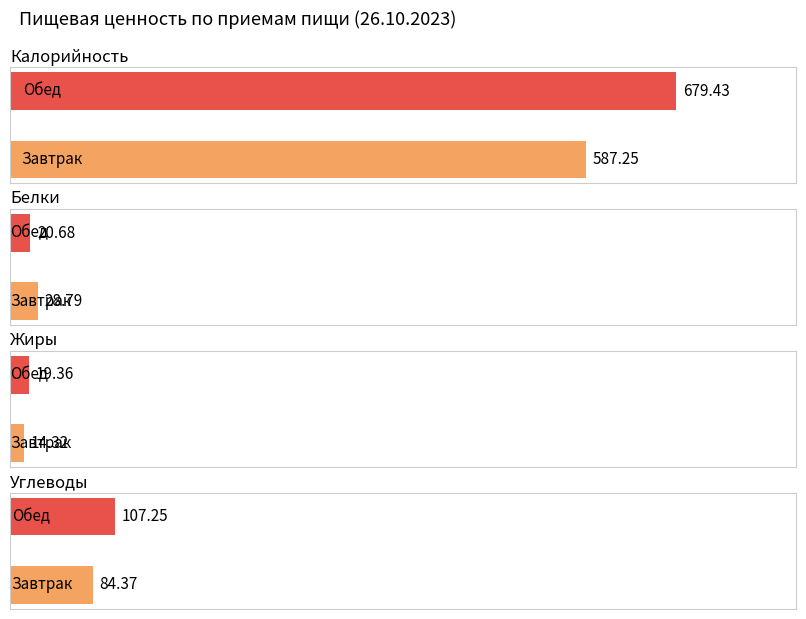

How many values in the Углеводы series are below 107?

1